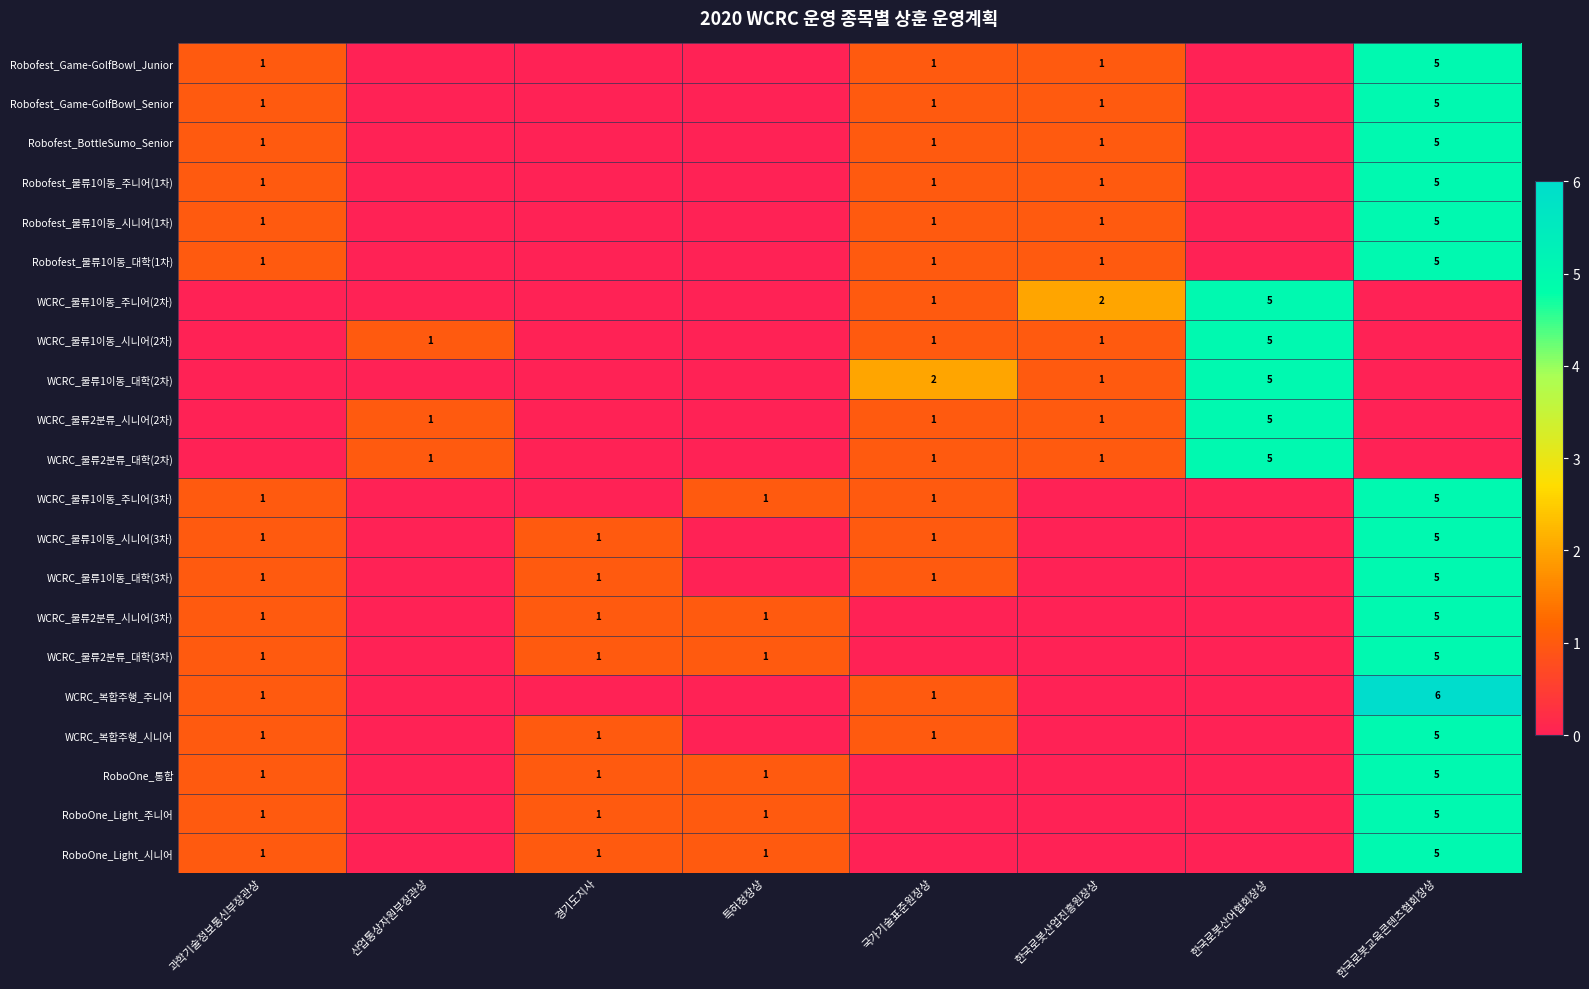

Is it true that WCRC_물류1이동_대학(3차) equals 1 at 과학기술정보통신부장관상?

False